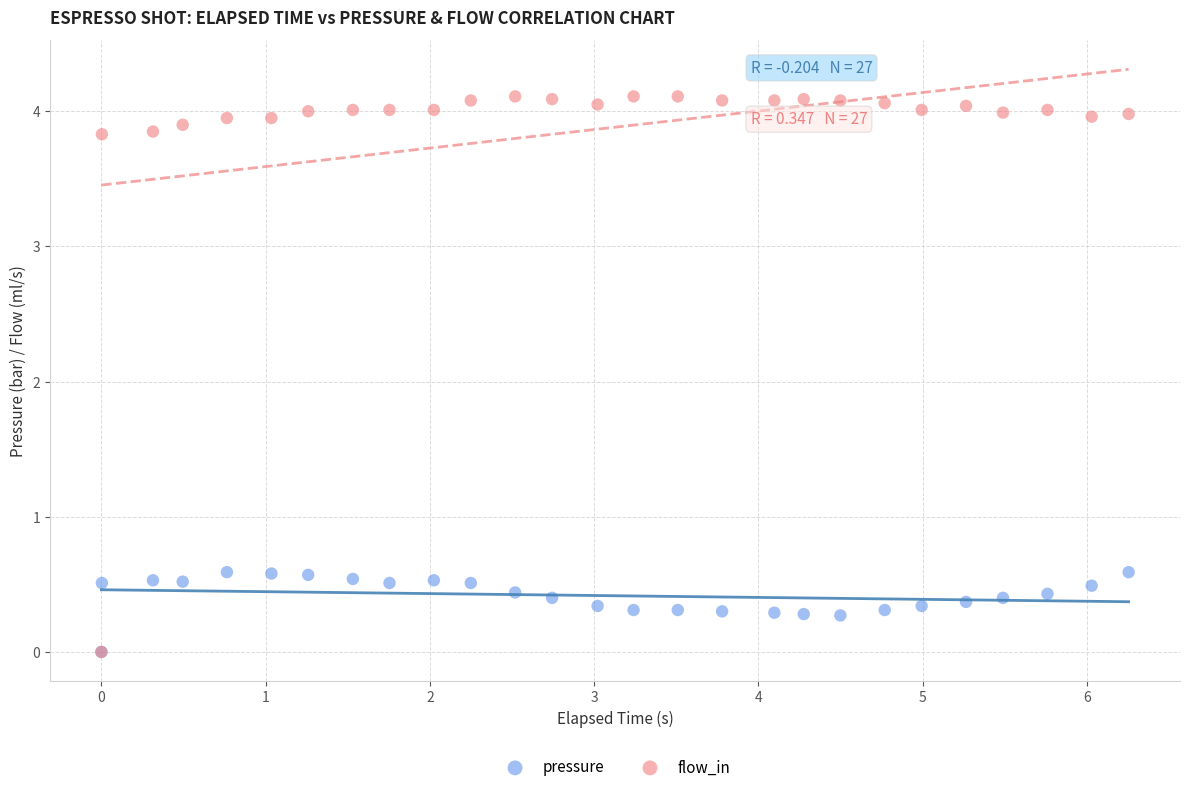

What are all the series names shown in the legend?

pressure, flow_in